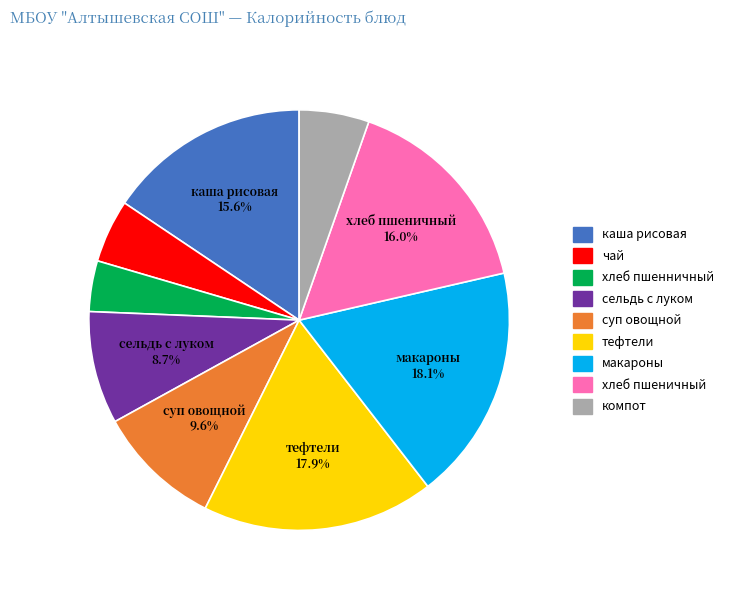

Is каша рисовая the majority of the pie?

No